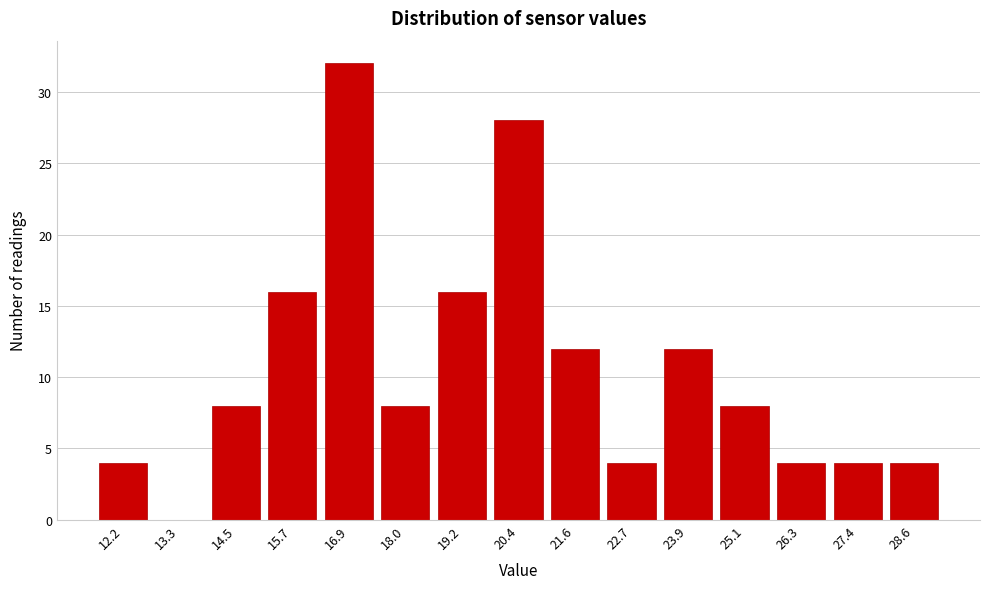

Reading left to right, what are all the values shown in this chart?

12.2=4	13.3=0	14.5=8	15.7=16	16.9=32	18.0=8	19.2=16	20.4=28	21.6=12	22.7=4	23.9=12	25.1=8	26.3=4	27.4=4	28.6=4